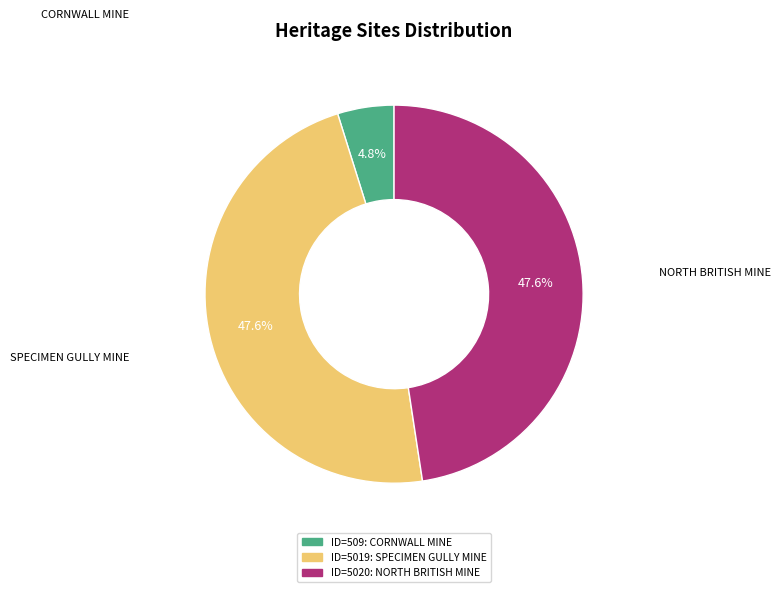

Does any single category account for the majority?

No